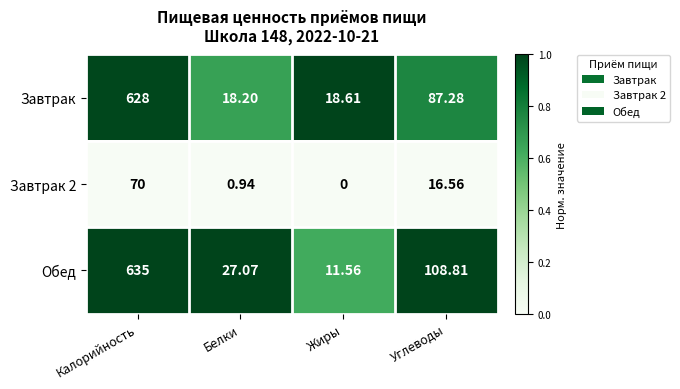

Is the value of Завтрак at Калорийность greater than the value of Завтрак 2 at Калорийность?

Yes